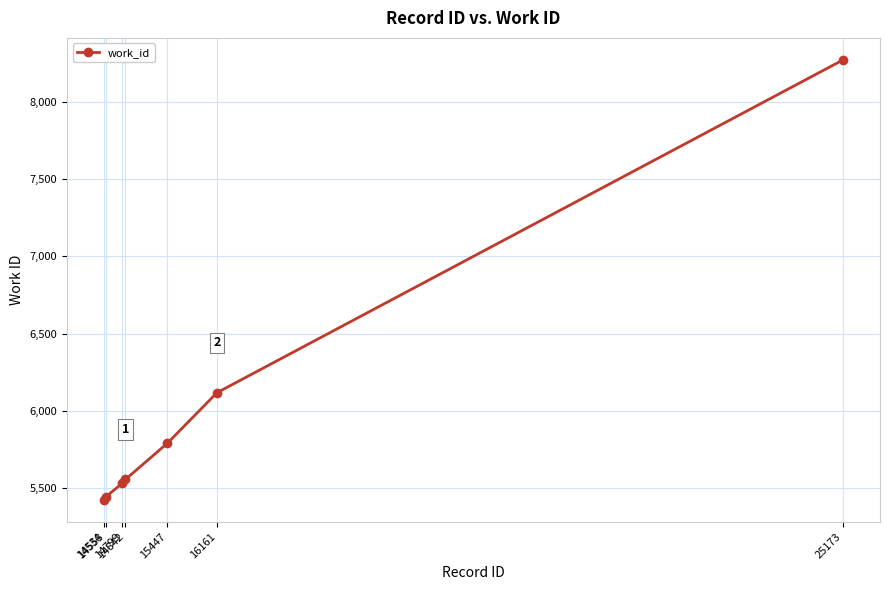

Reading left to right, transcribe all the data shown in this chart.

5425	5443	5532	5556	5791	6118	8272